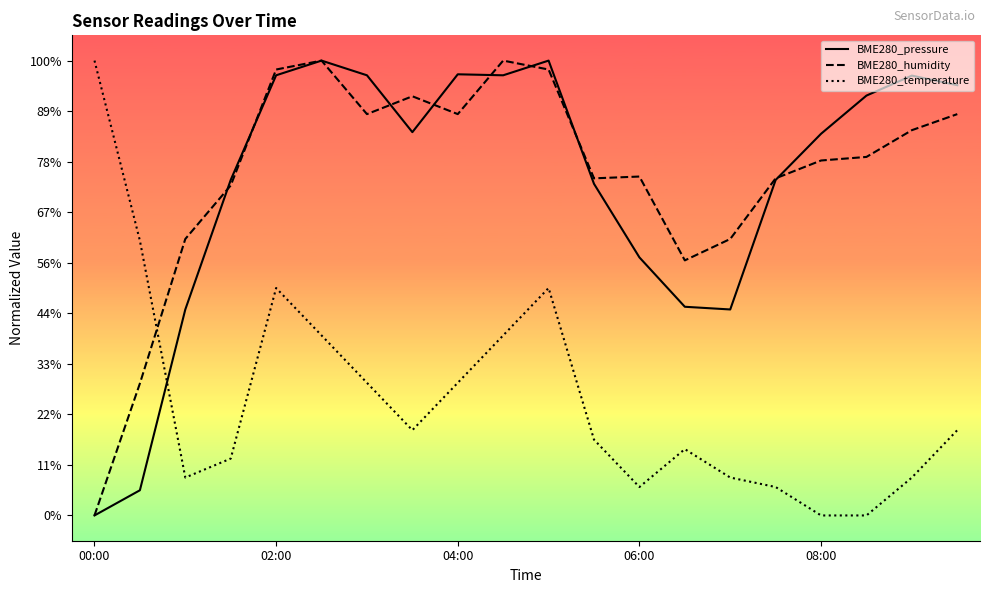

What are all the series names shown in the legend?

BME280_pressure, BME280_humidity, BME280_temperature